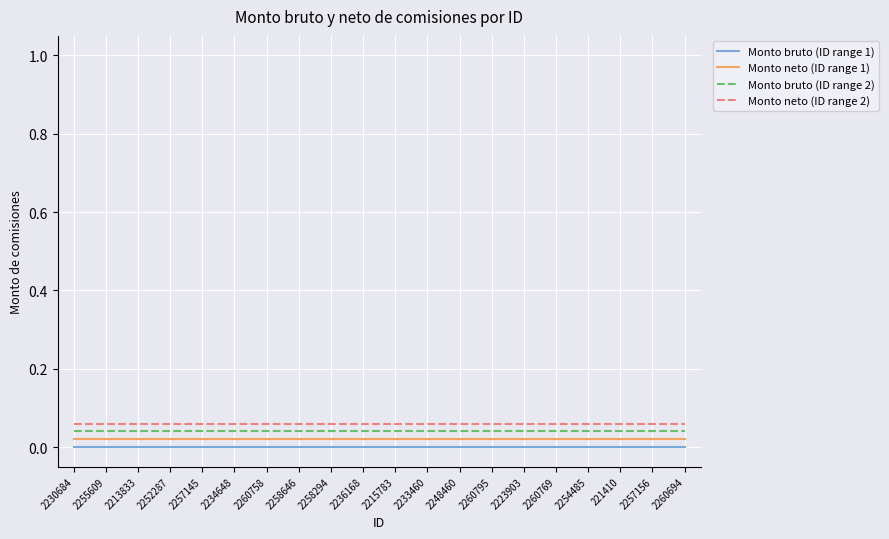

True or false: Monto bruto (ID range 2) has a value of 0.0 at 2252287.

True